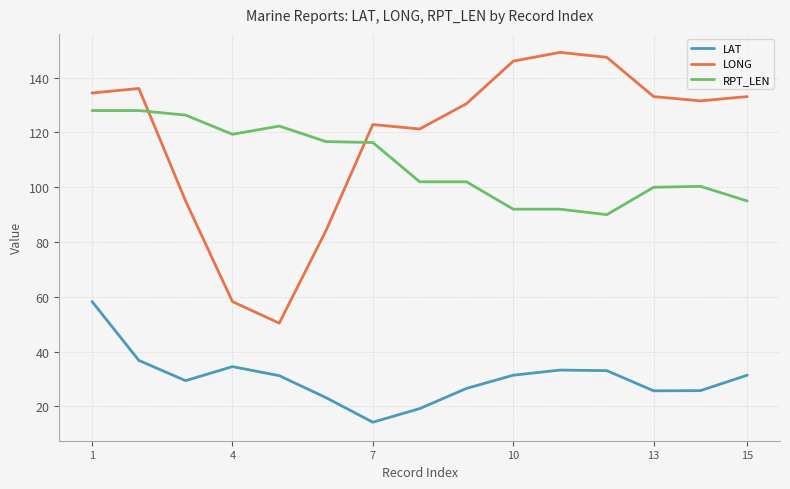

List the series in order of their peak value, highest first.

LONG, RPT_LEN, LAT